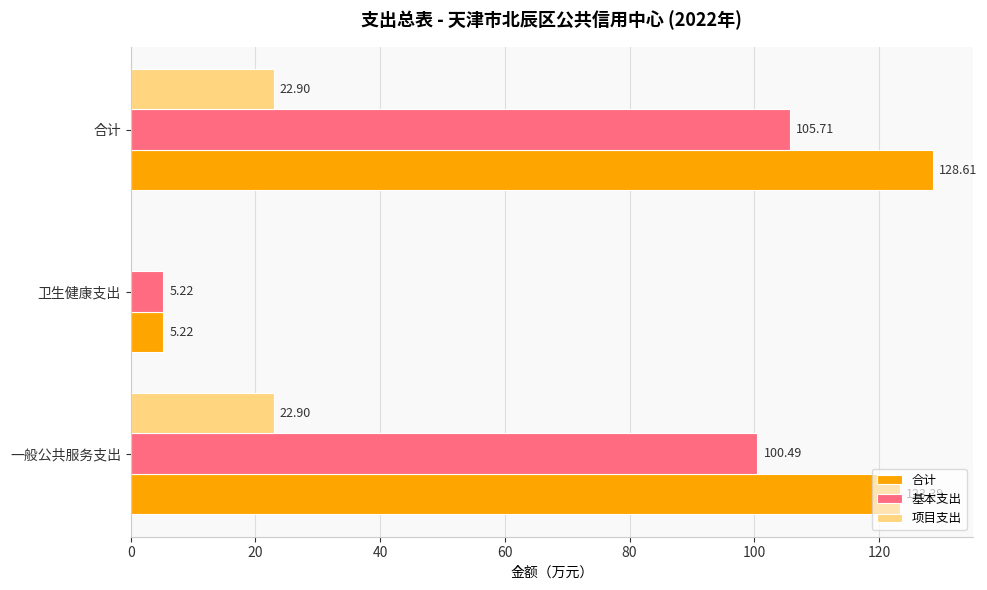

How many values in the 合计 series exceed 123?

2